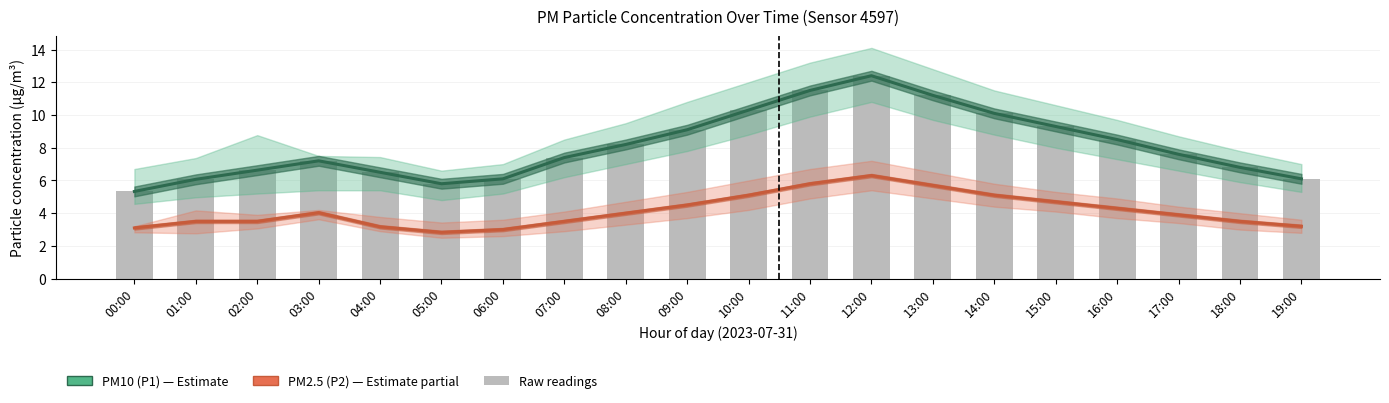

Where does the PM10 (P1) series first go above 7?

03:00